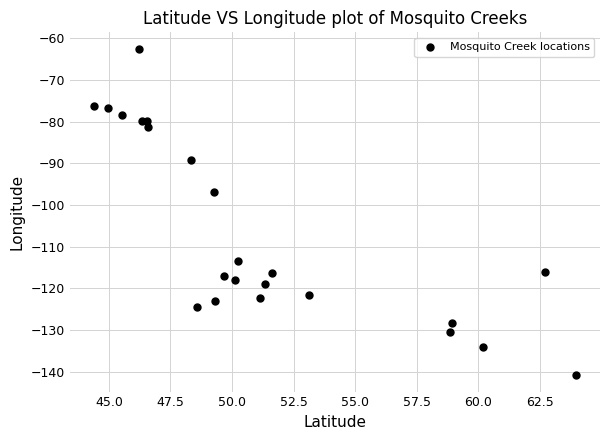

What Y value in the scatter plot is closest to -101?

-97.0